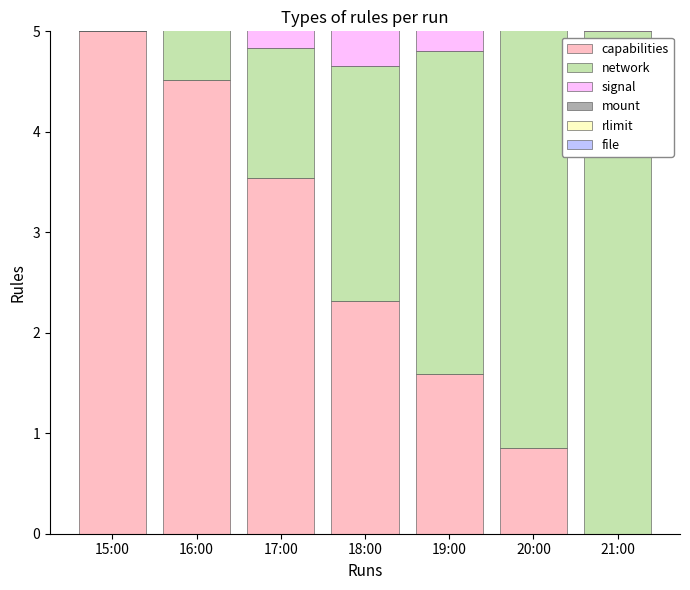

What is the spread (max minus min) of values at 21:00?

5.0